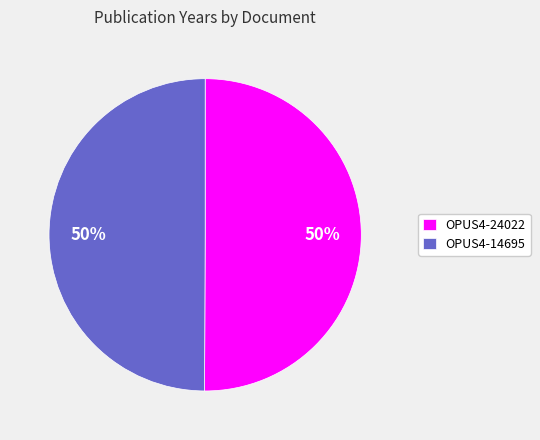

The OPUS4-24022 slice represents 50% of the pie. True or false?

True